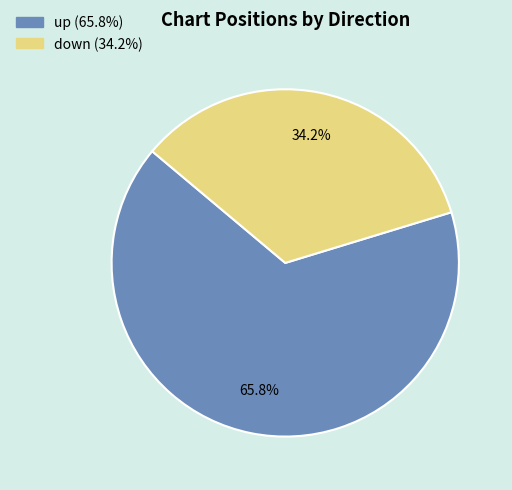

To the nearest percent, what is the combined percentage of down and up?

100%